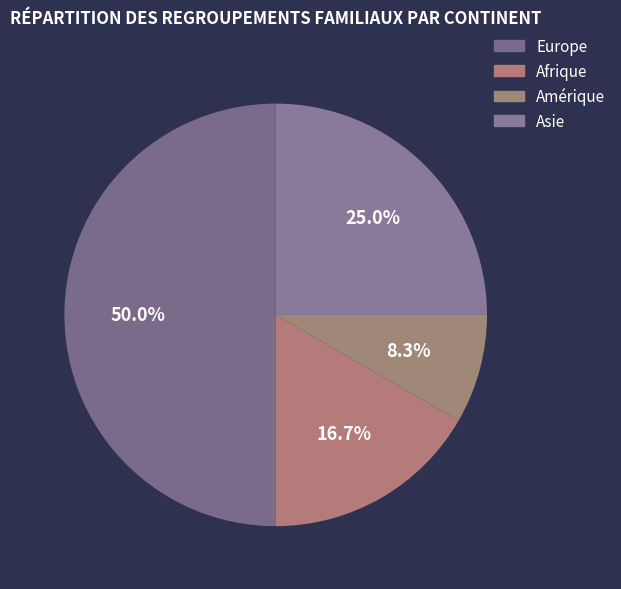

How many segments does this pie chart have?

4